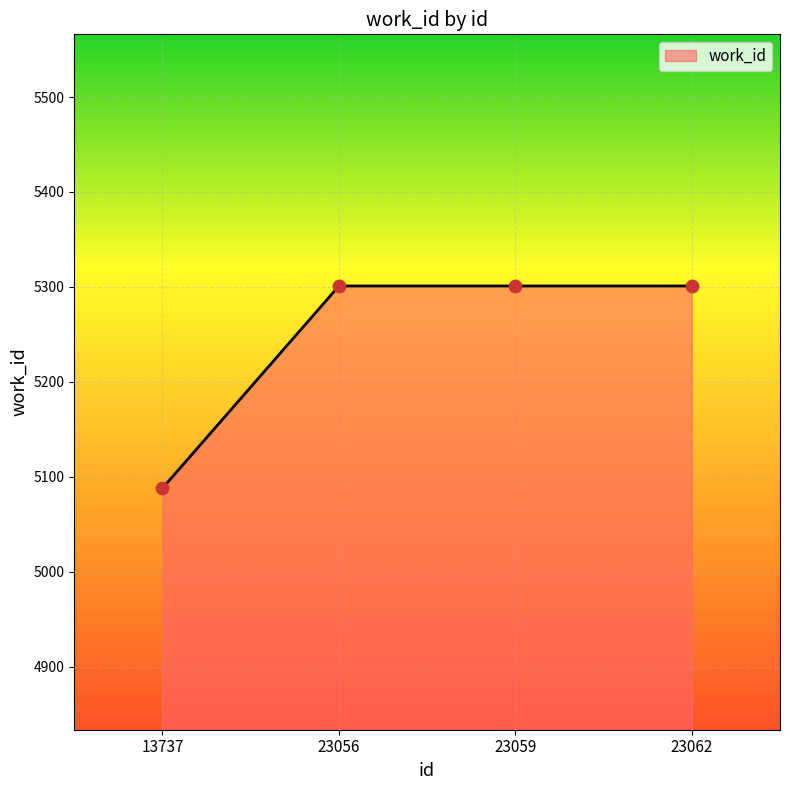

Approximately how many times larger is the value at 13737 compared to 23062?

1.0